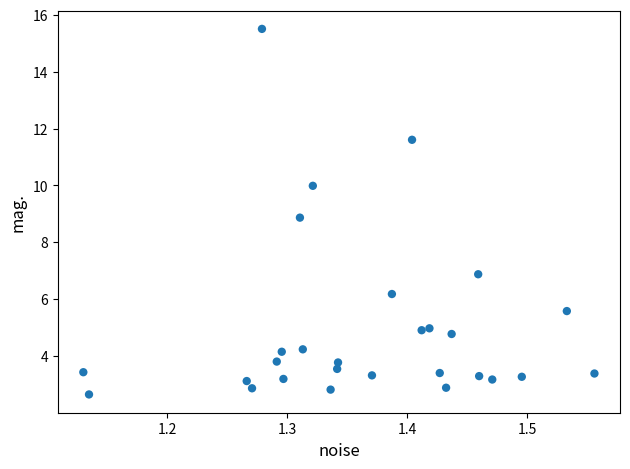

What is the range of Y values (max minus min)?

12.9